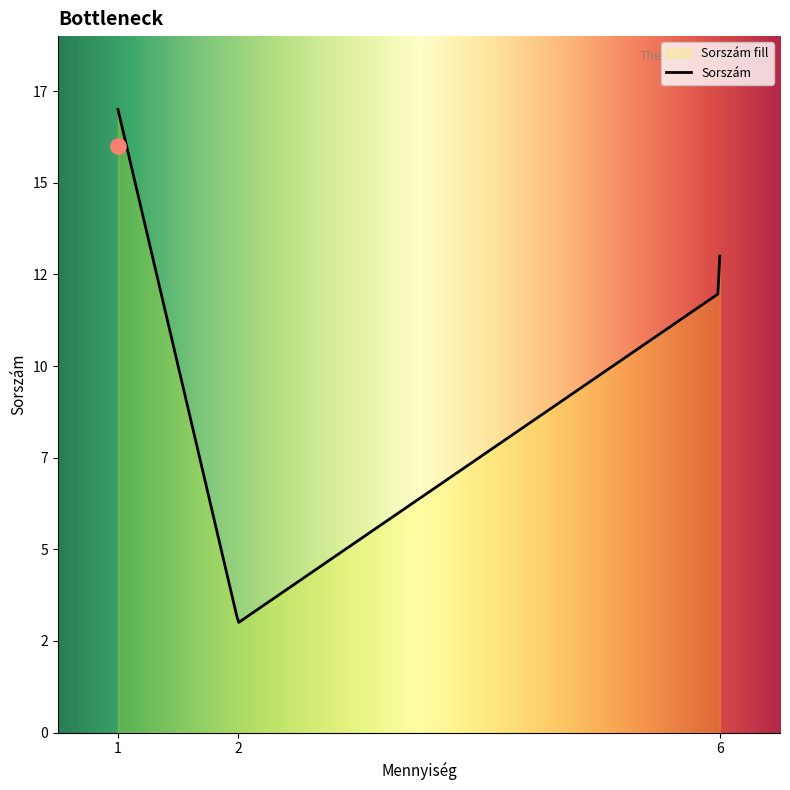

Which has a higher value, 1 or 1?

1